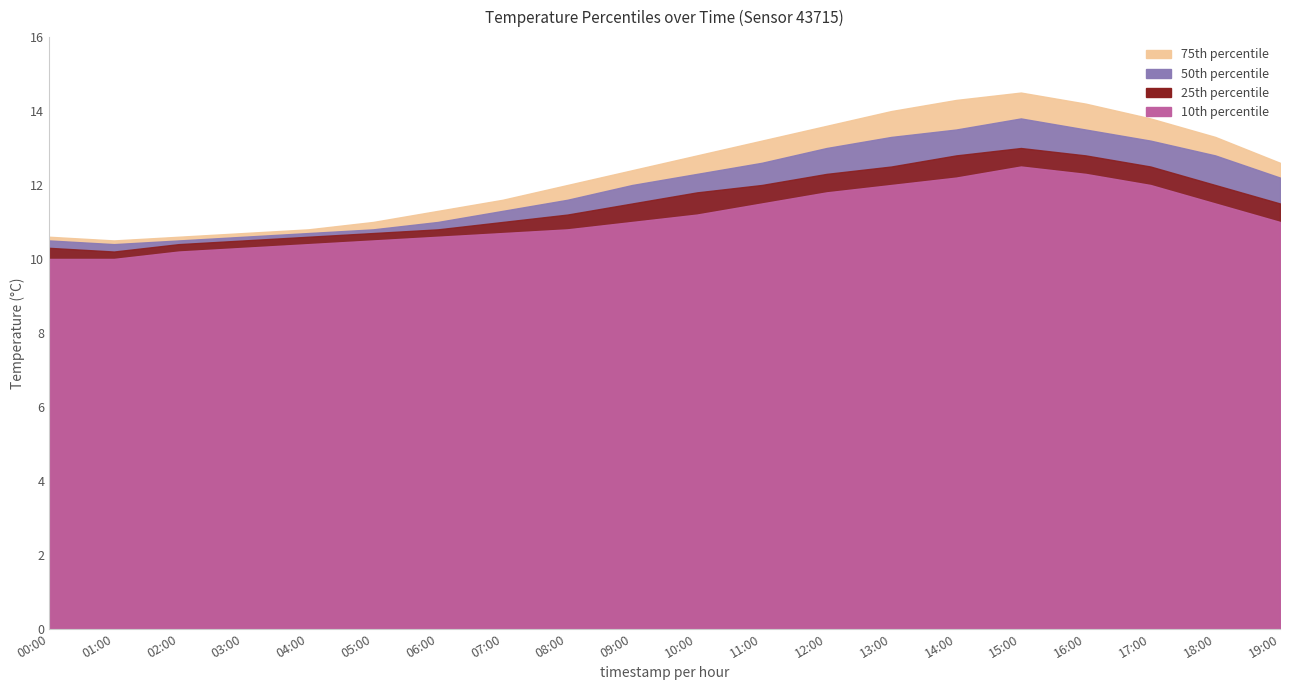

The value of p25 at 06:00 is 6.0. True or false?

False